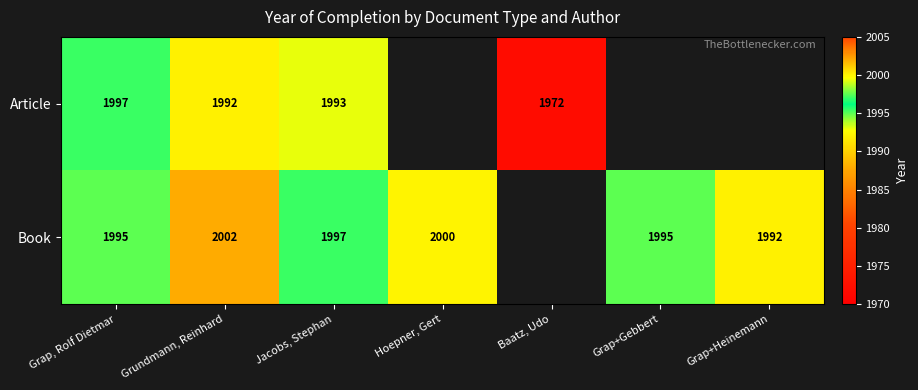

What is the maximum value shown in the chart?

2002.0